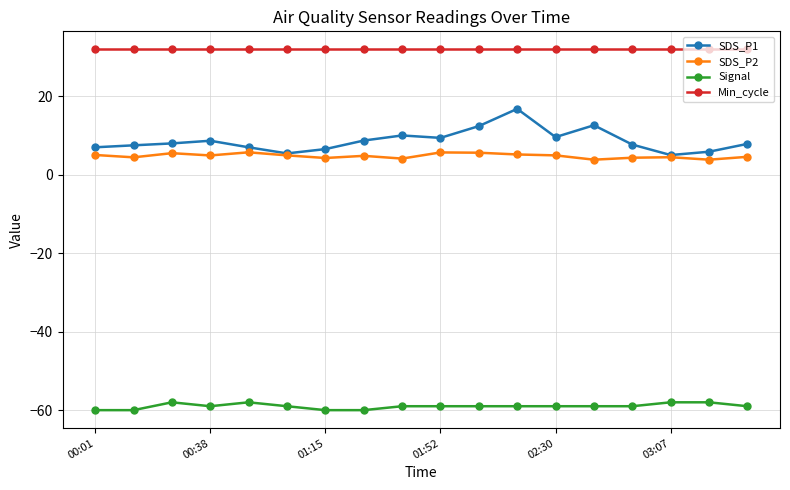

What is the maximum value shown in the chart?

32.0